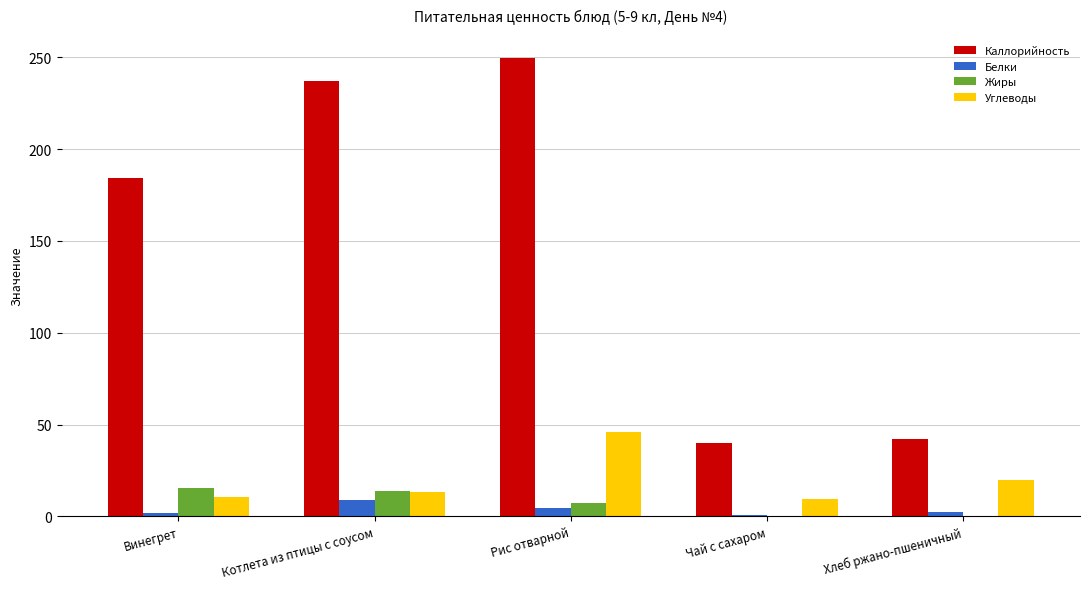

The Каллорийность series shows 60.3 at Хлеб ржано-пшеничный. True or false?

False